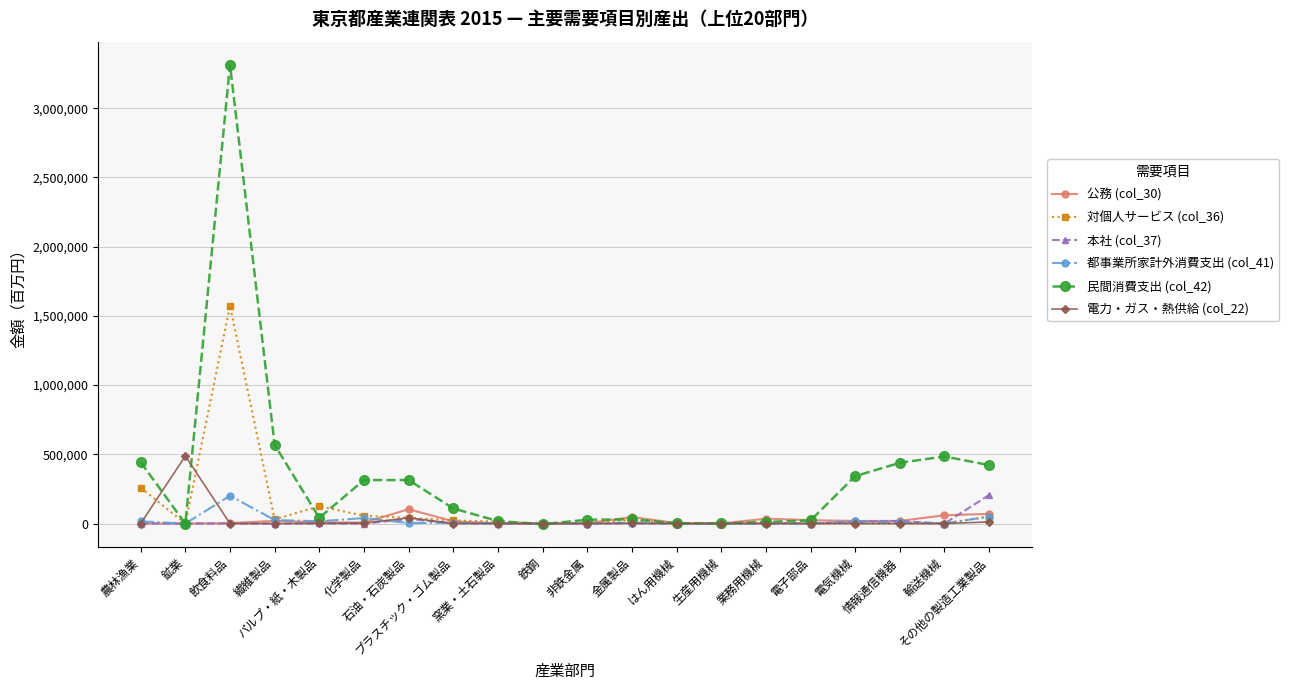

How many data points in 民間消費支出 (col_42) are less than 109320?

10